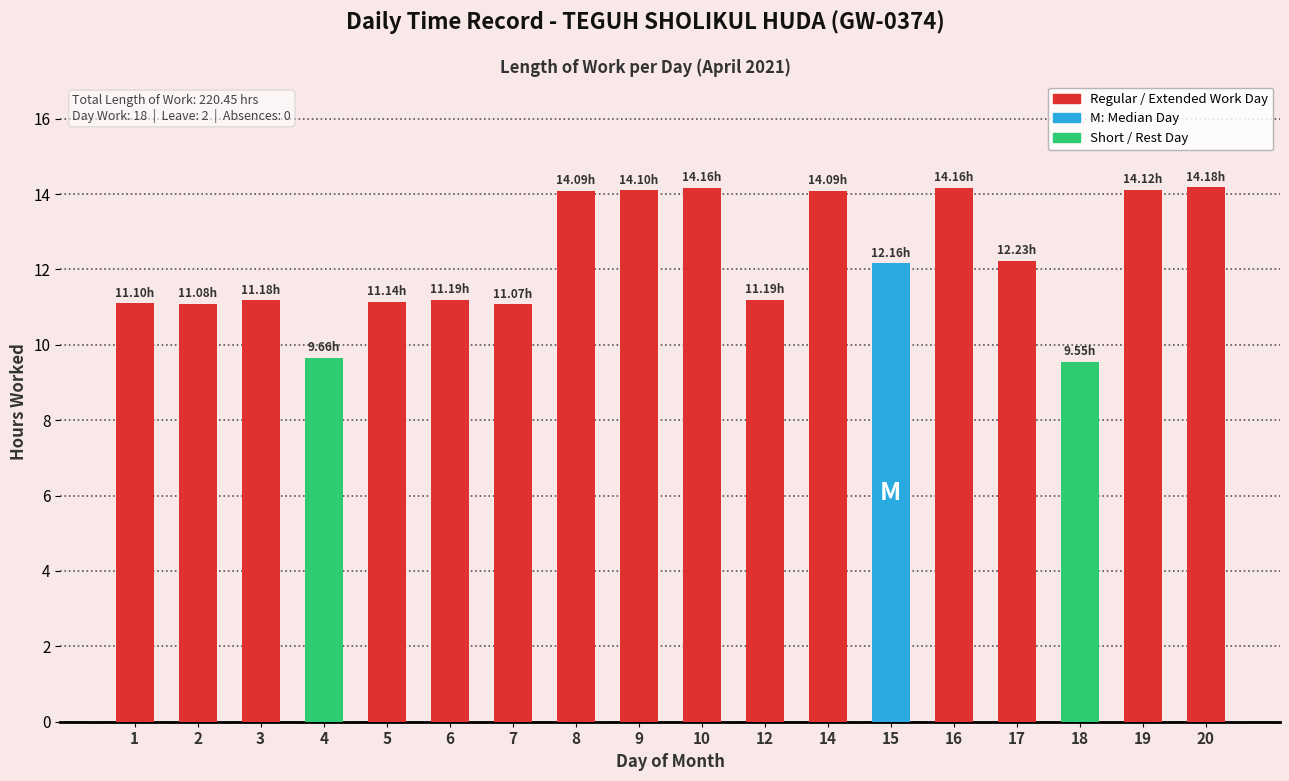

What is the difference between the maximum and second lowest values?

4.5